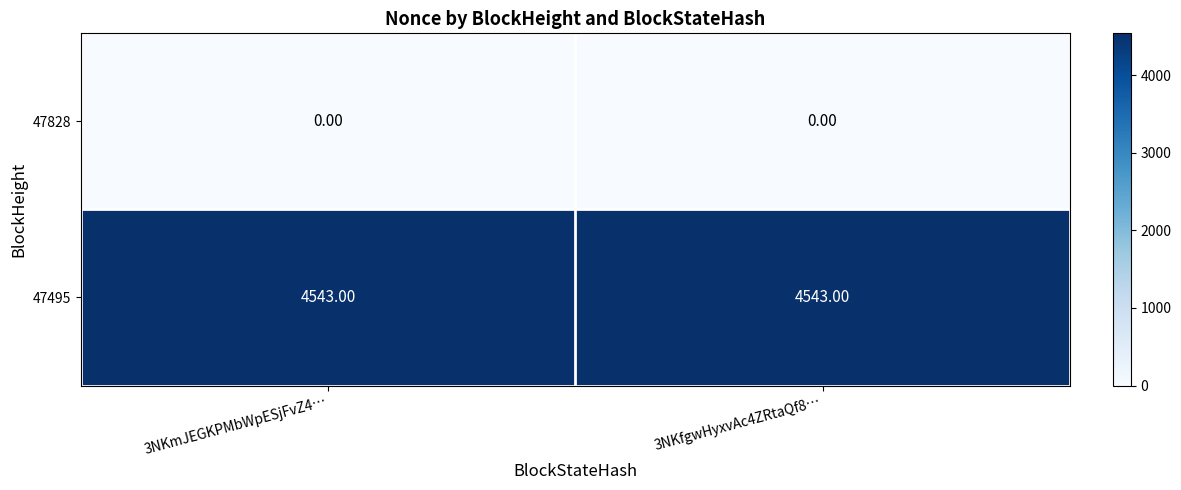

What is the spread (max minus min) of values at 3NKmJEGKPMbWpESjFvZ4…?

4543